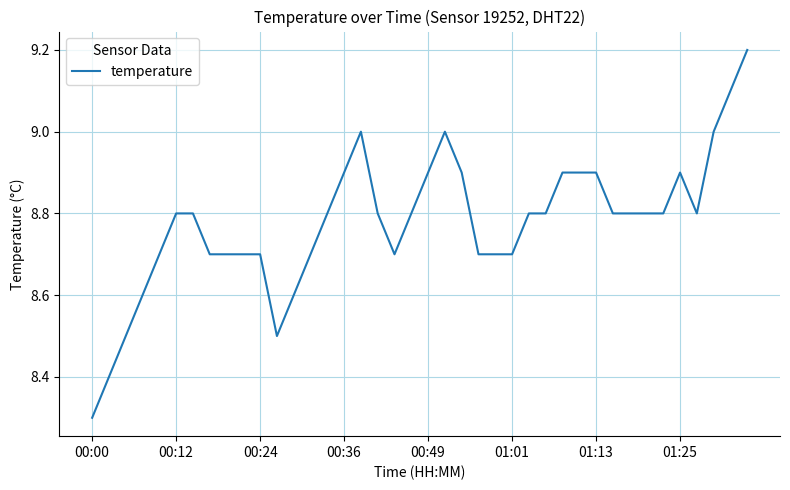

What is the difference between the maximum and minimum values?

0.9